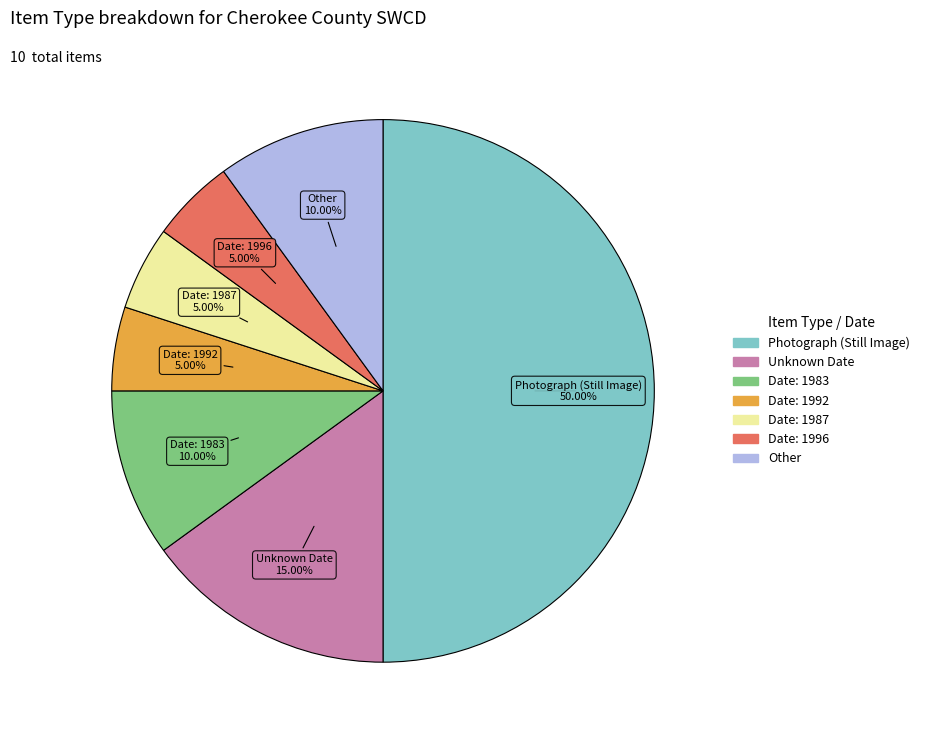

How many segments does this pie chart have?

7